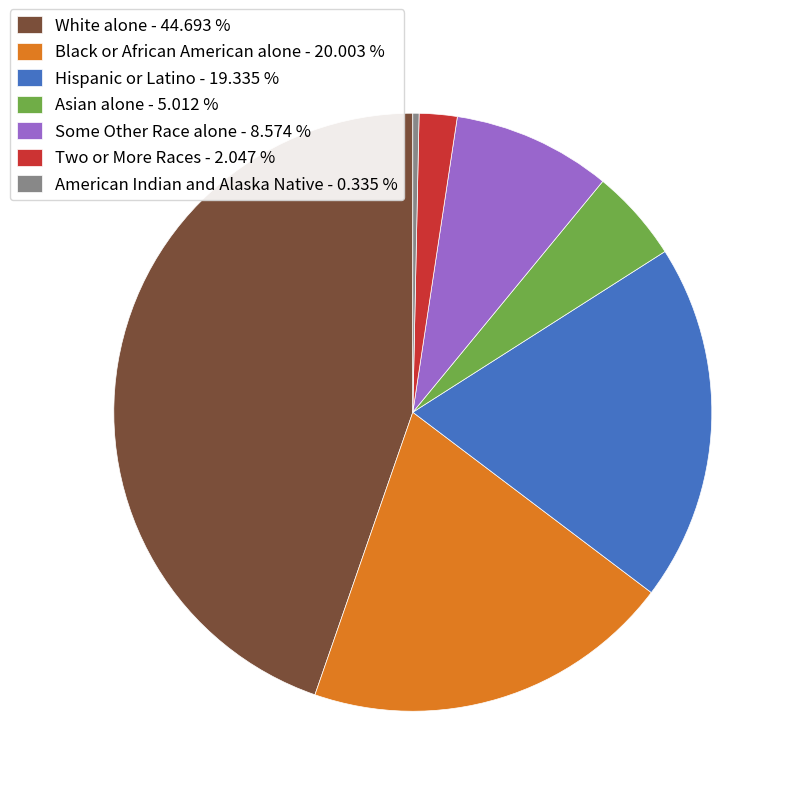

Is Some Other Race alone the majority of the pie?

No